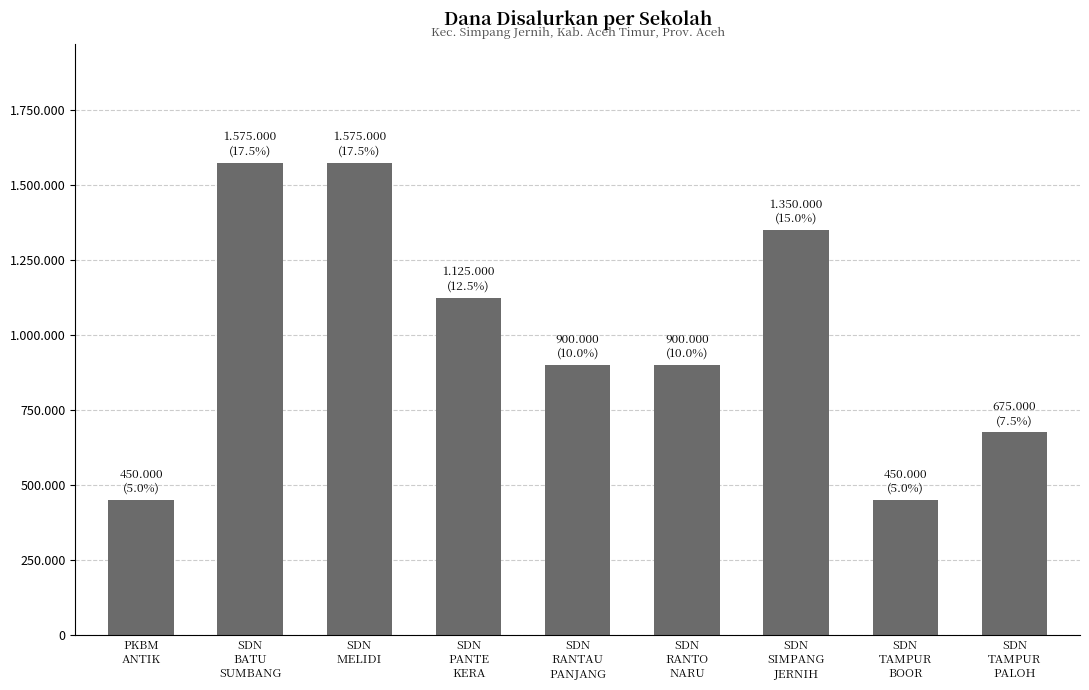

The chart shows a value of 752456 at SDN
TAMPUR
BOOR. True or false?

False